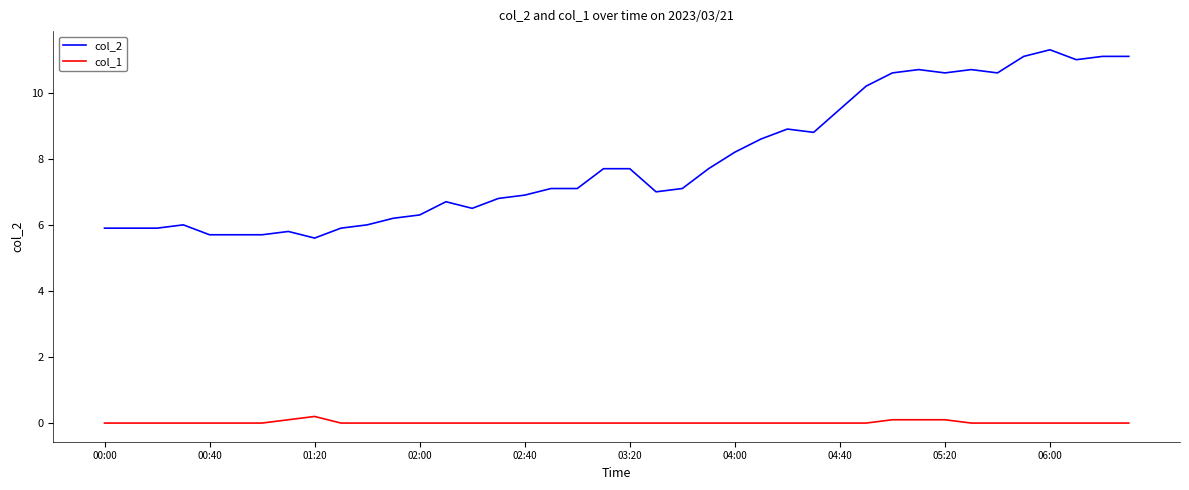

How many lines are shown in the chart?

2